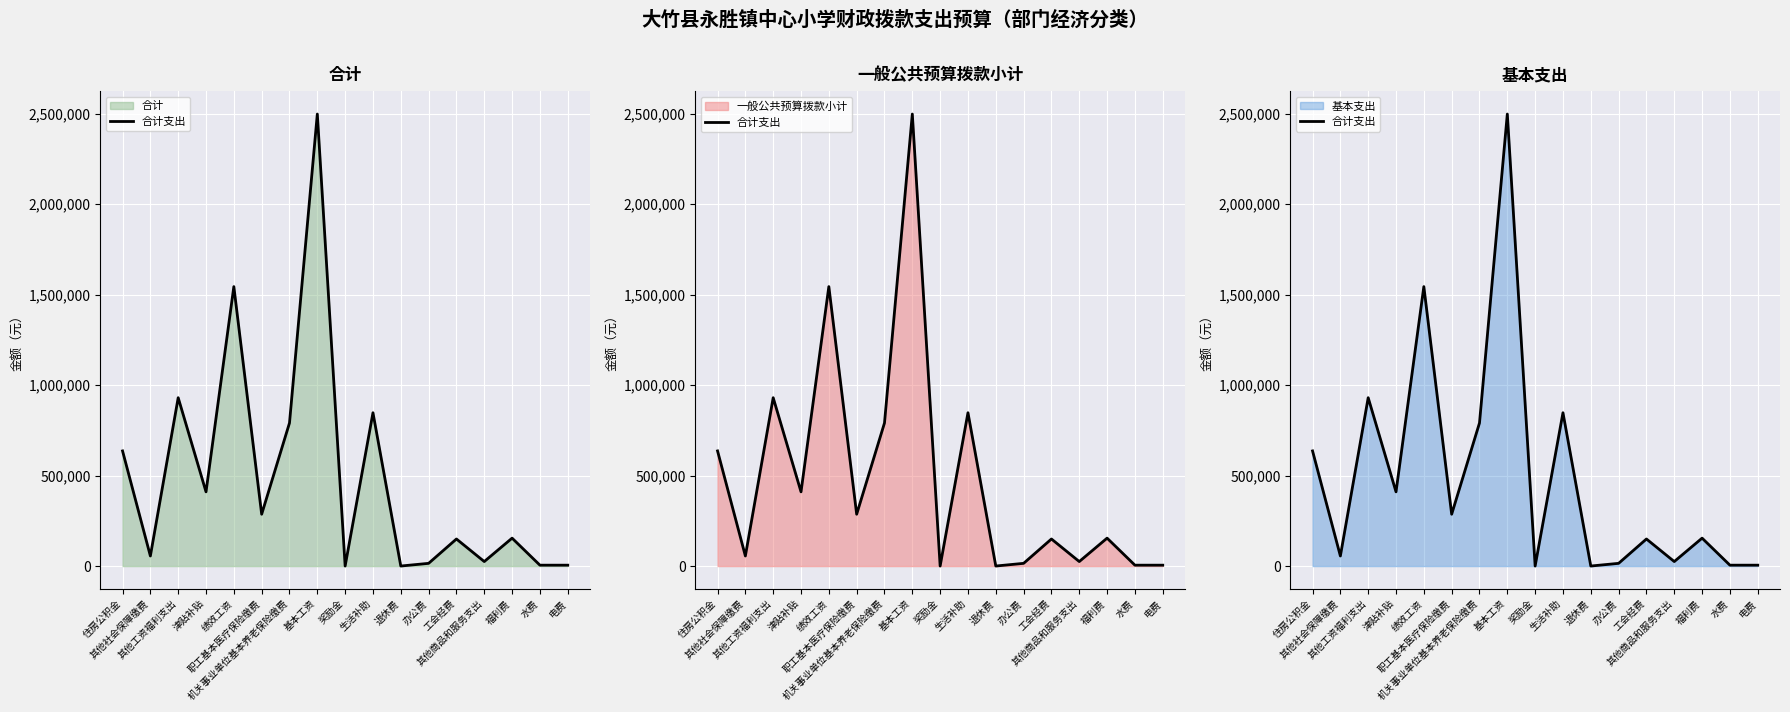

Approximately how many times larger is the value at 工会经费 compared to 生活补助?

0.2